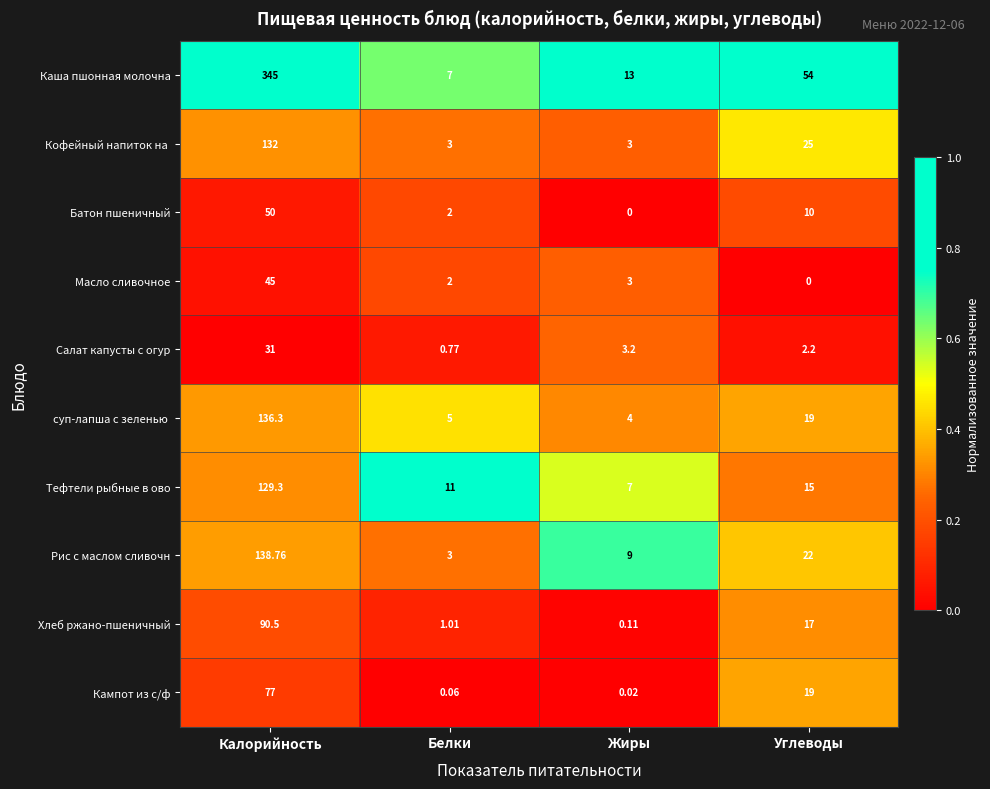

At which label does Батон пшеничный first exceed 10?

Калорийность